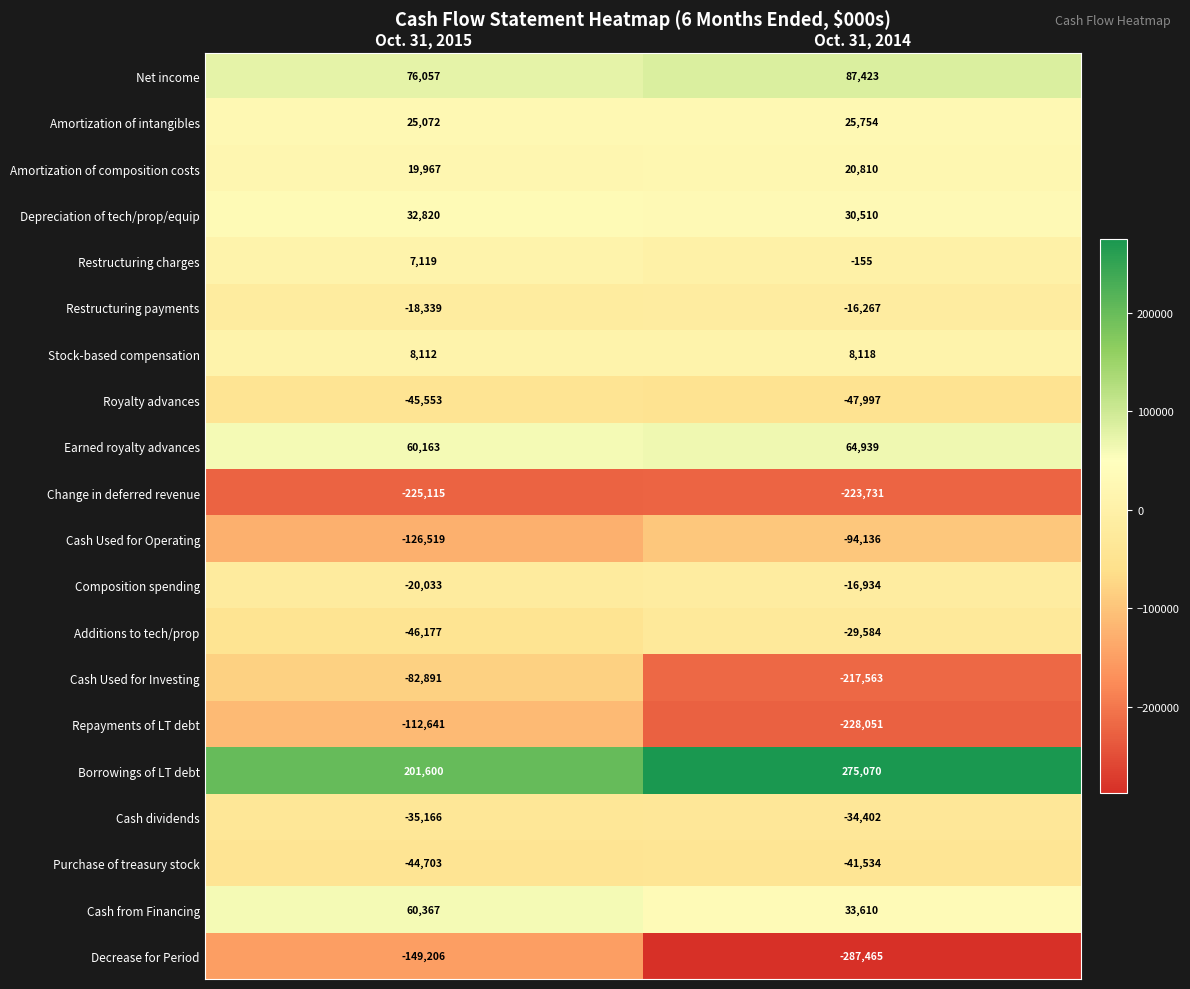

What is the minimum value shown in the chart?

-287465